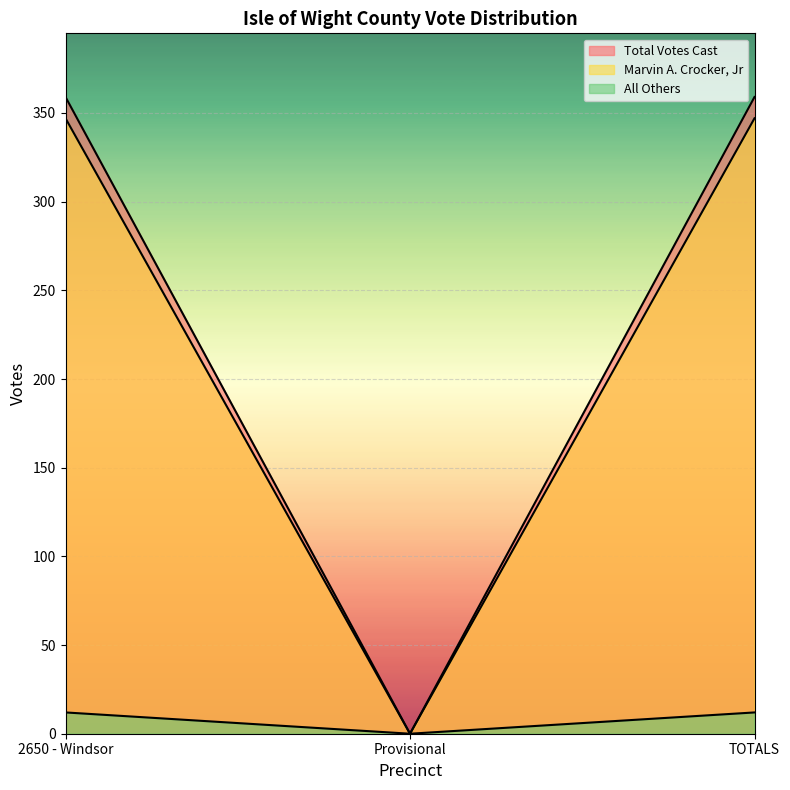

What is the sum of the All Others values at TOTALS and 2650 - Windsor?

24